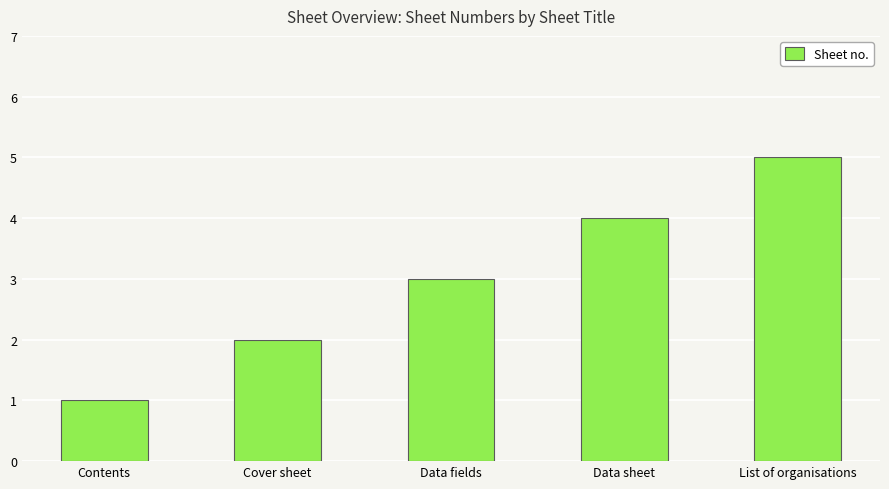

What is the smallest value displayed?

1